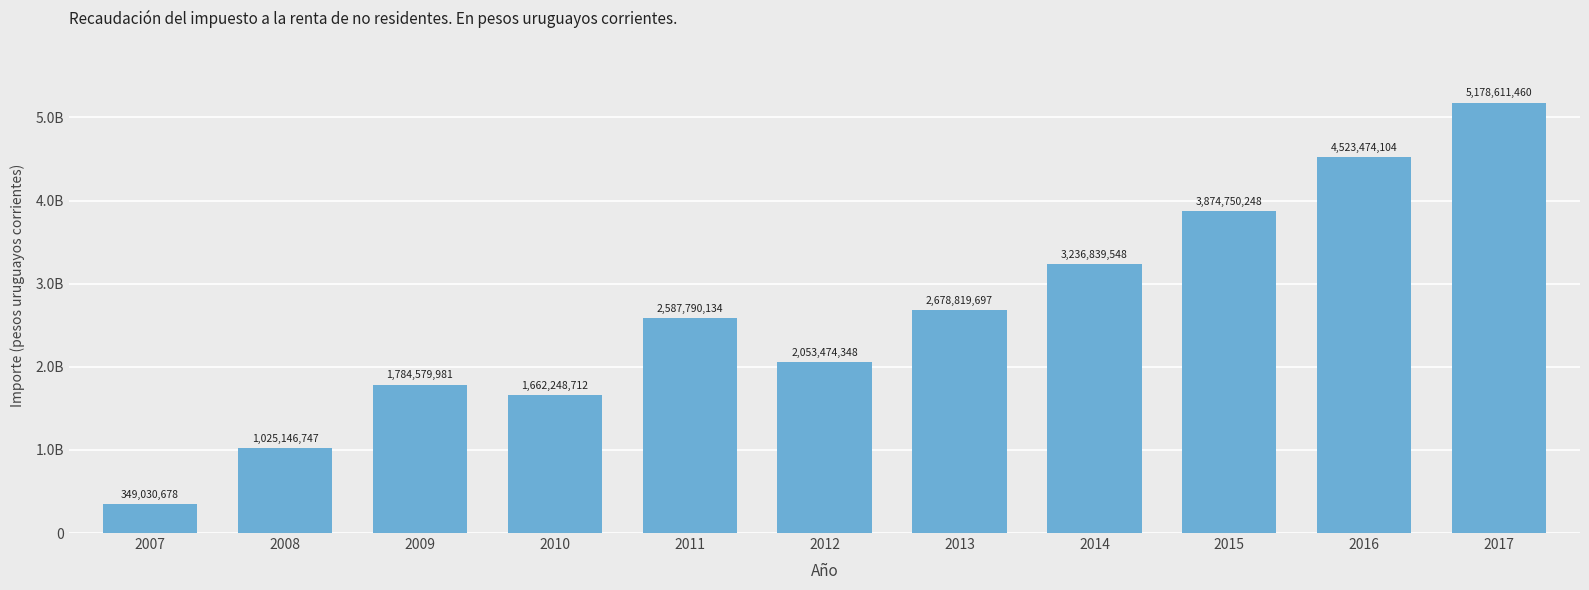

What is the difference between the maximum and minimum values?

4829580782